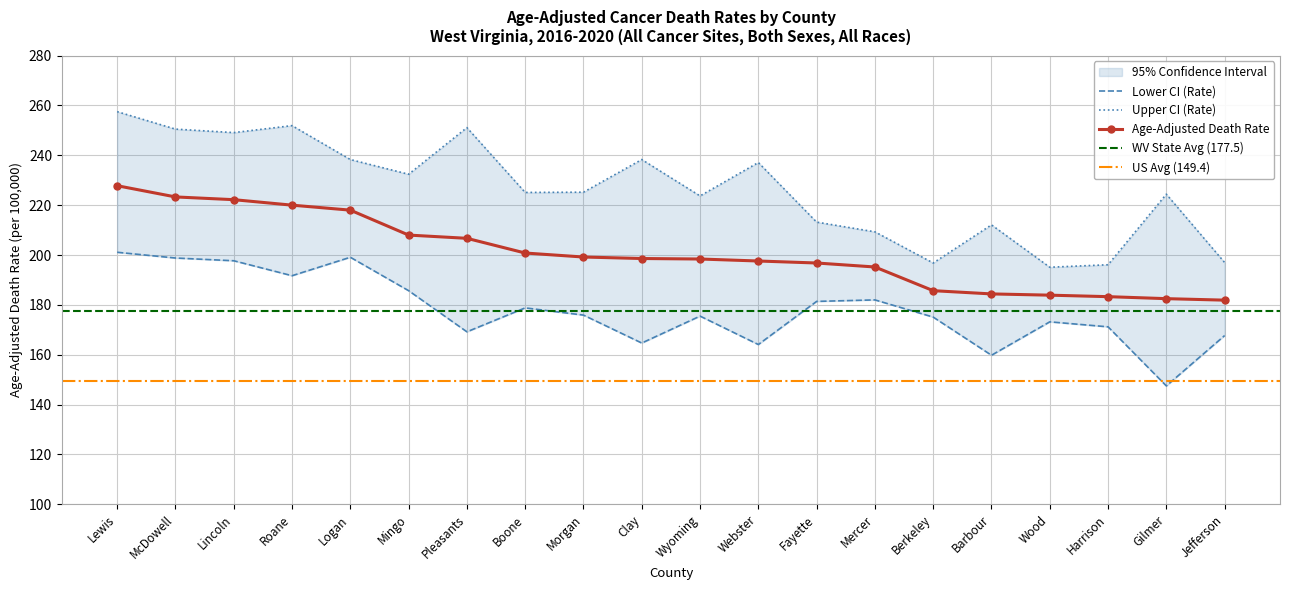

What is the approximate value of Age-Adjusted Death Rate at Roane?

220.0